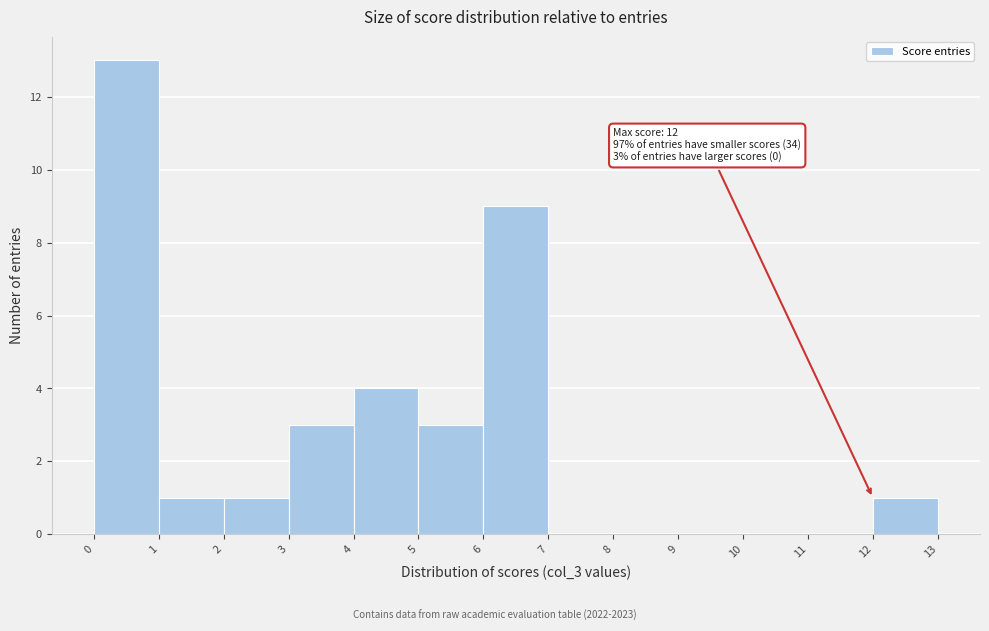

Over which range of the x-axis is the bar tallest?

0 to 1